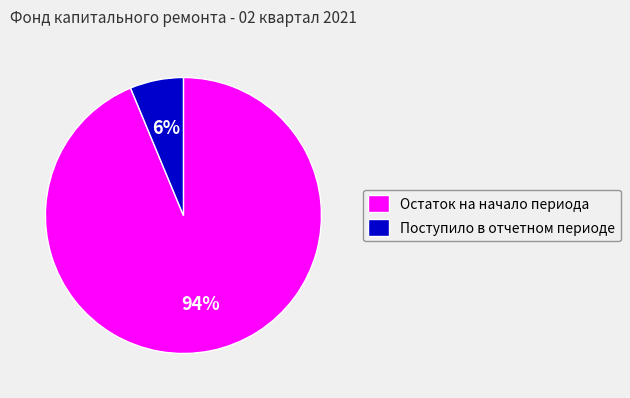

Count the number of slices in the pie.

2